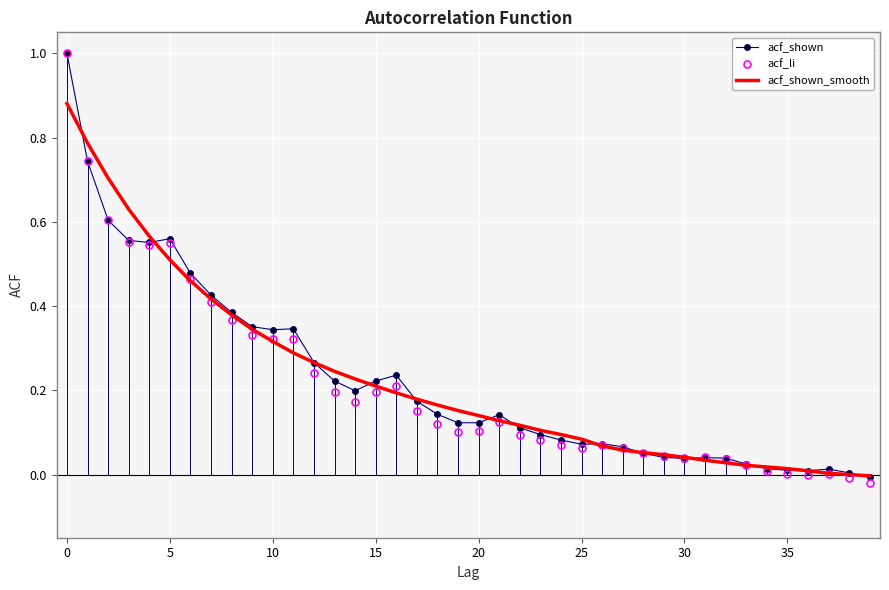

Which series has the widest spread of values?

acf_li